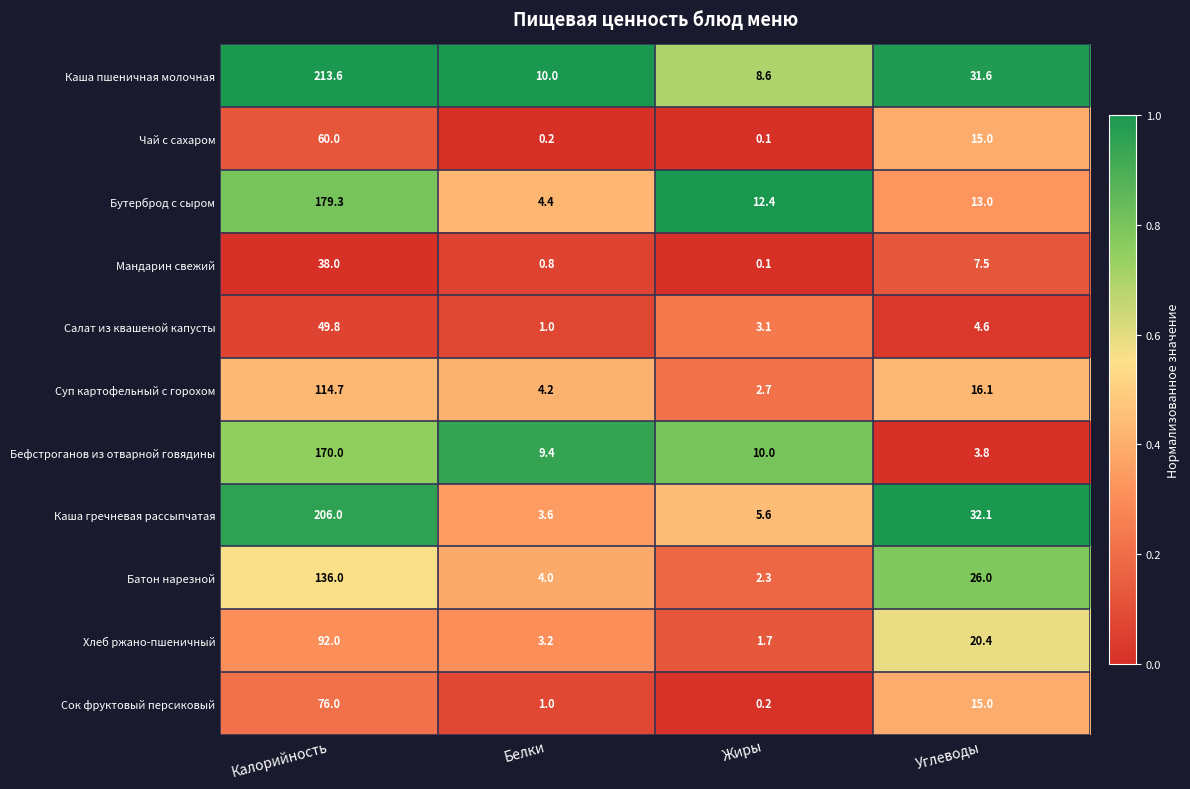

What is the difference between the highest and lowest values at Углеводы?

28.3